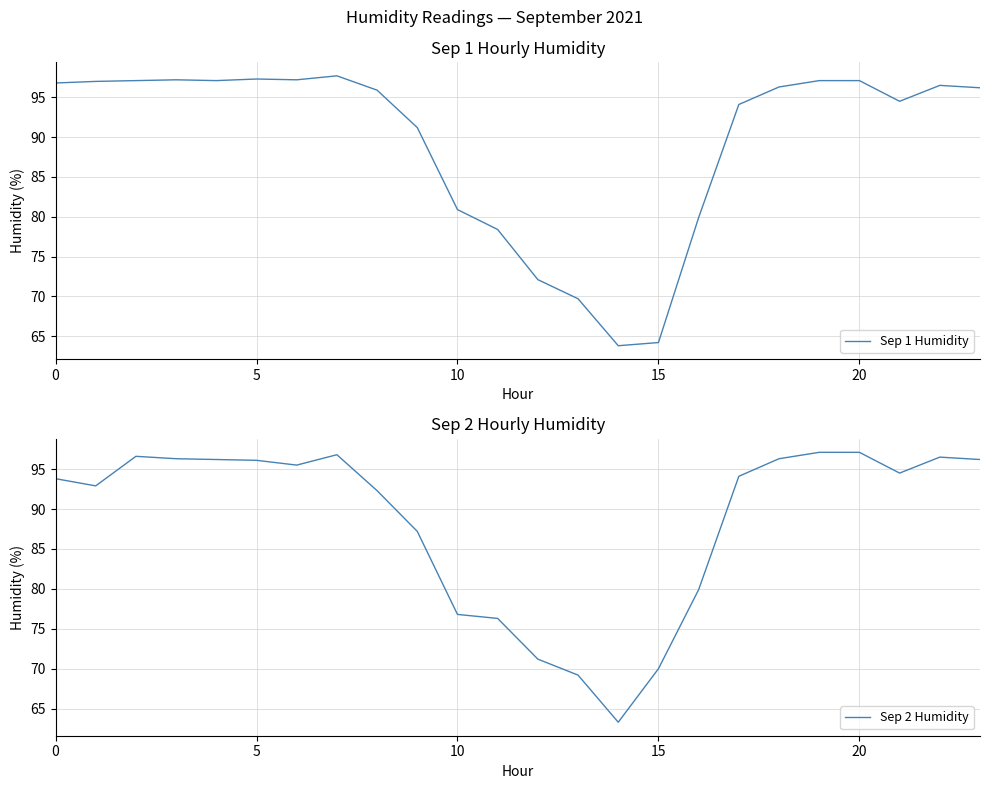

Which has a higher value, 16 or 15?

16